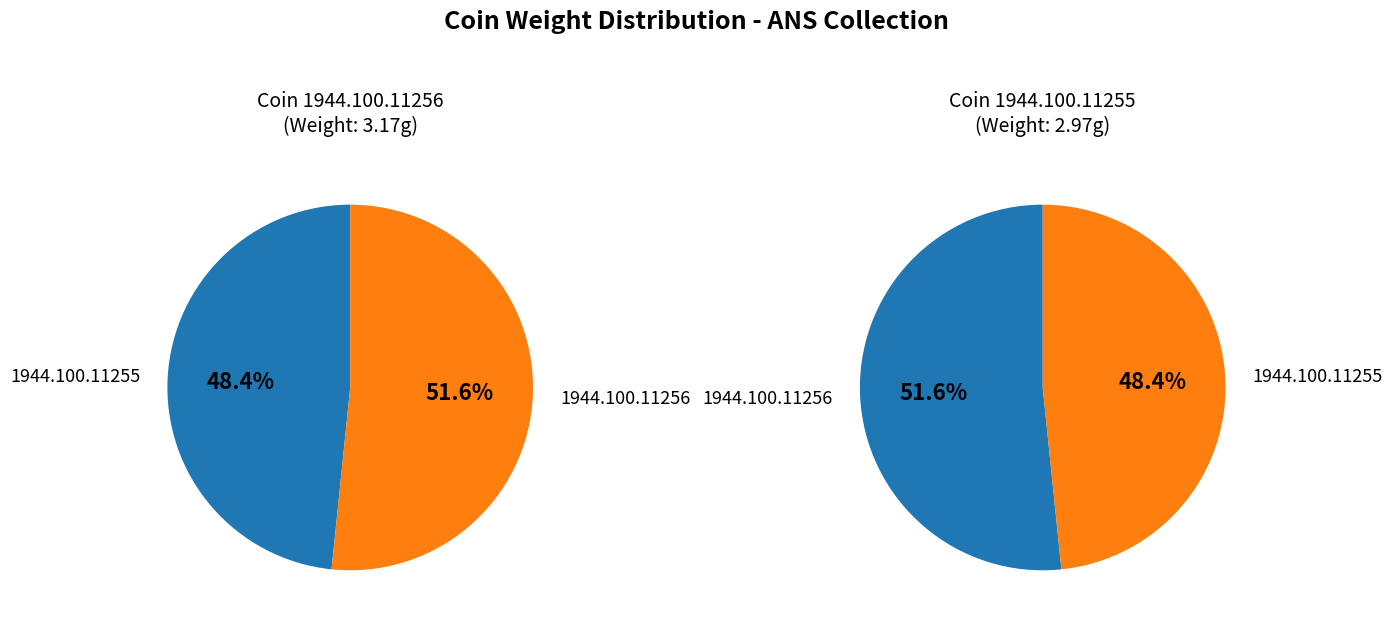

What is the smallest slice in the pie chart?

1944.100.11255